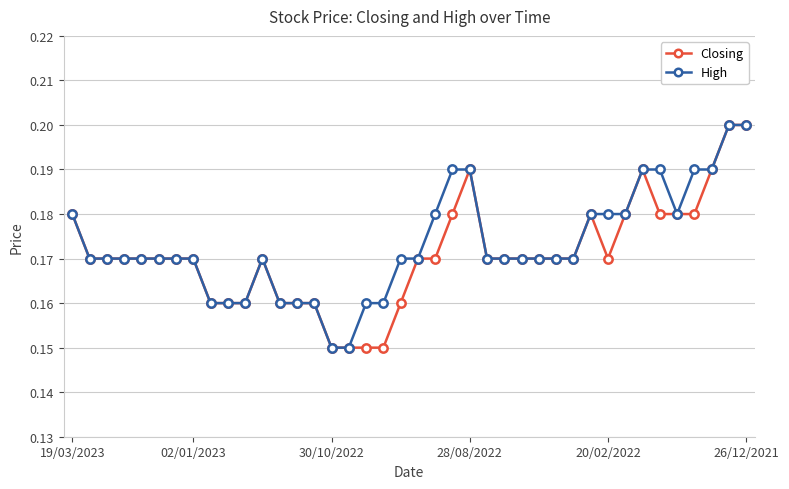

Count the High values in the range 0 to 1.

40